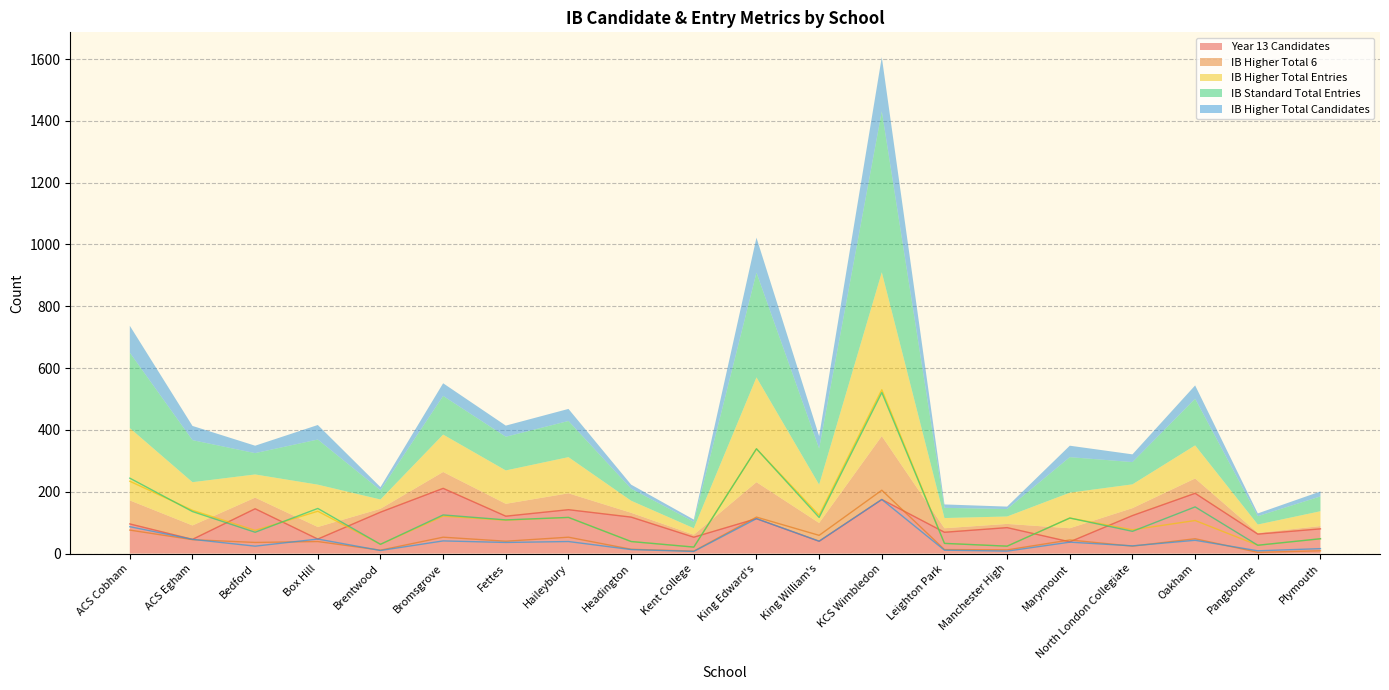

How many data points in IB_Higher_Total_Entries are less than 108?

10